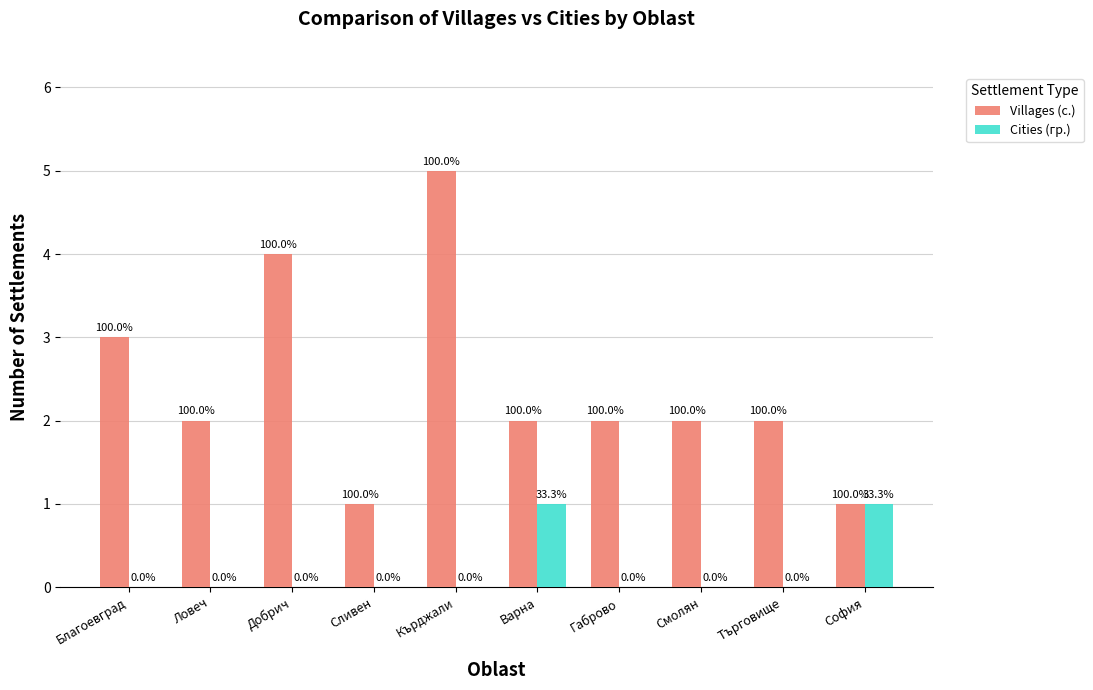

Is the value of Cities (гр.) at Варна greater than the value of Villages (с.) at Сливен?

No